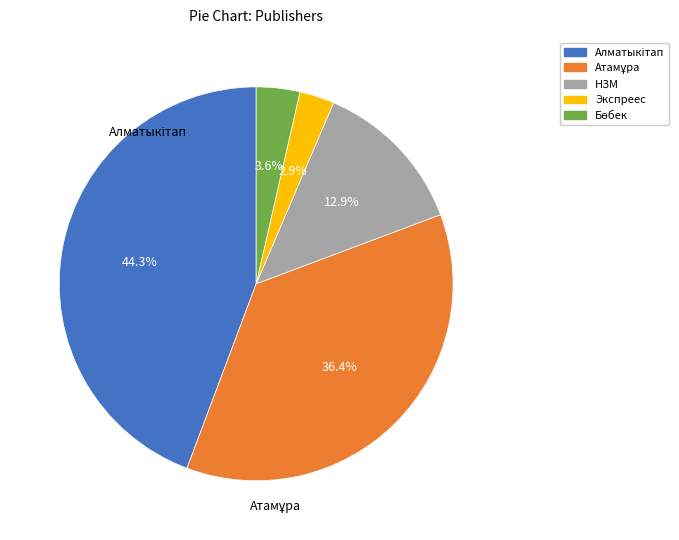

Does any single category account for the majority?

No